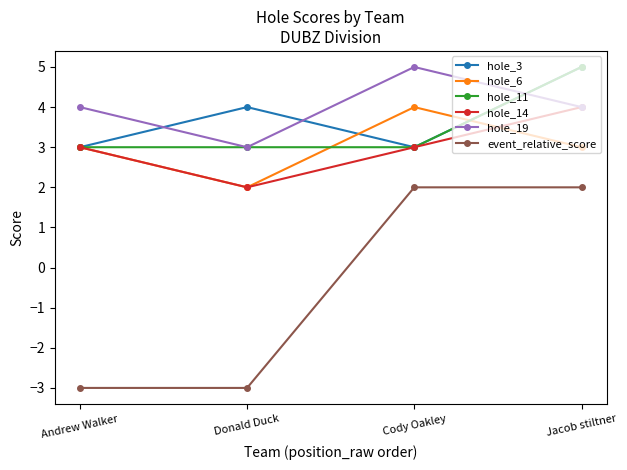

How many lines are shown in the chart?

6